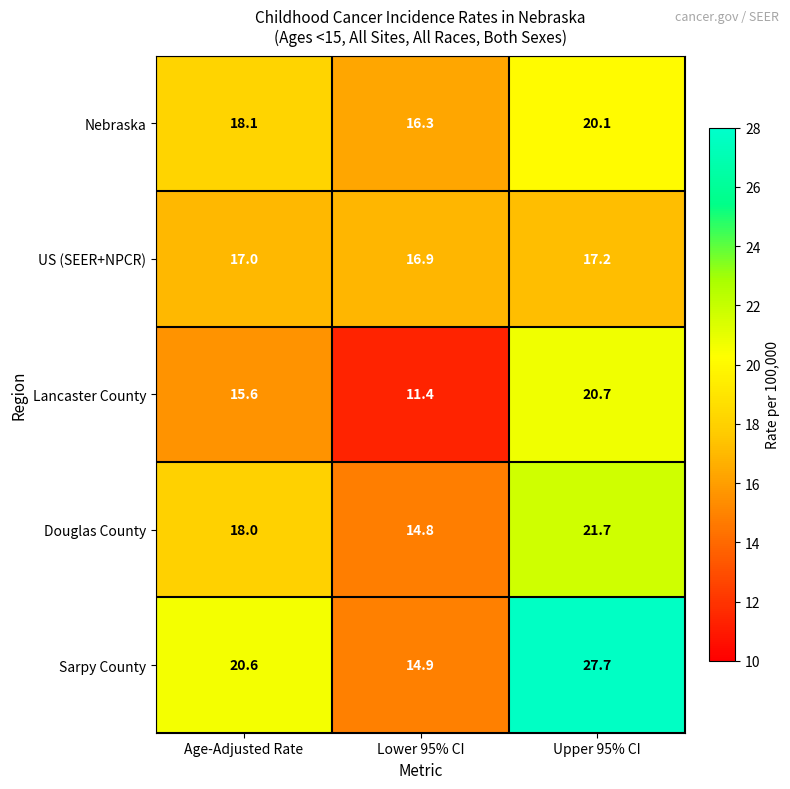

What is the difference between the Nebraska values at Upper 95% CI and Lower 95% CI?

3.8